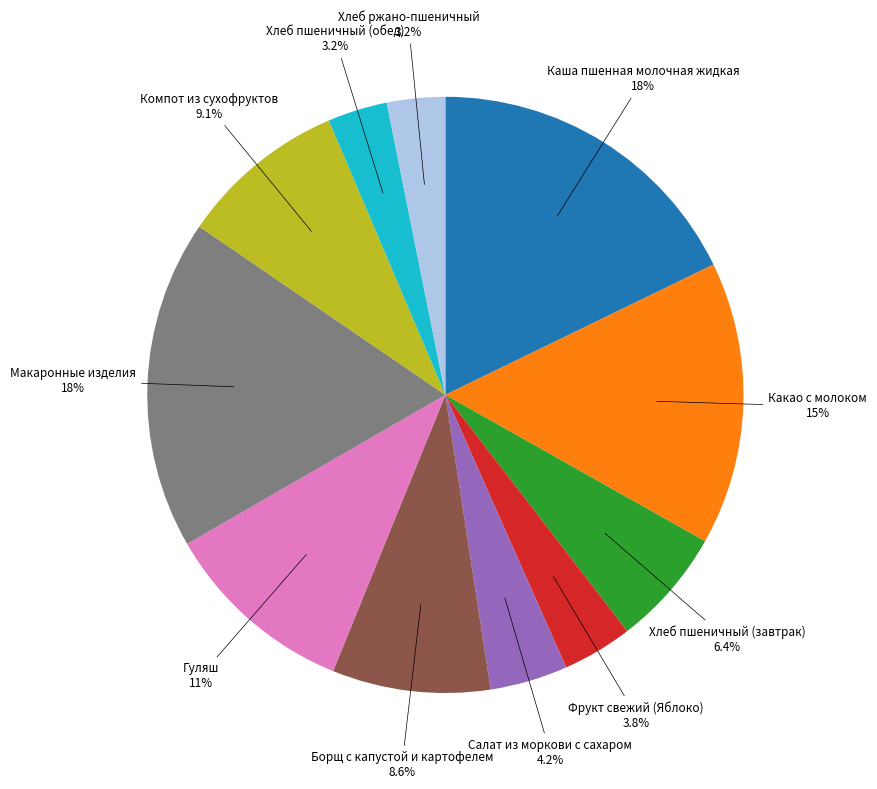

Count the number of slices in the pie.

11